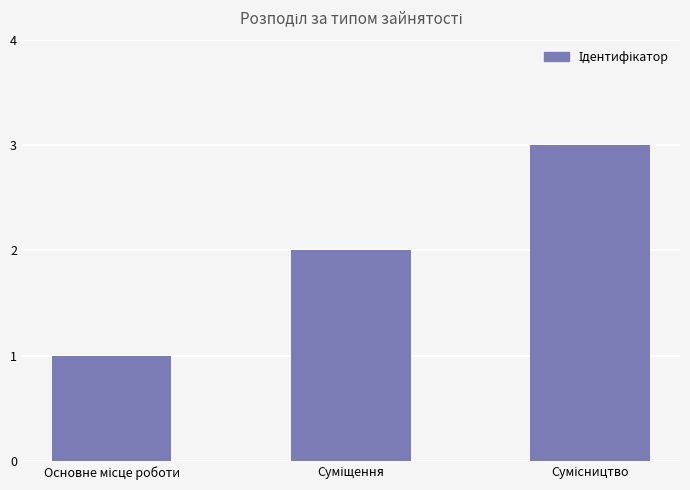

Count the values in the range 1 to 3.

3